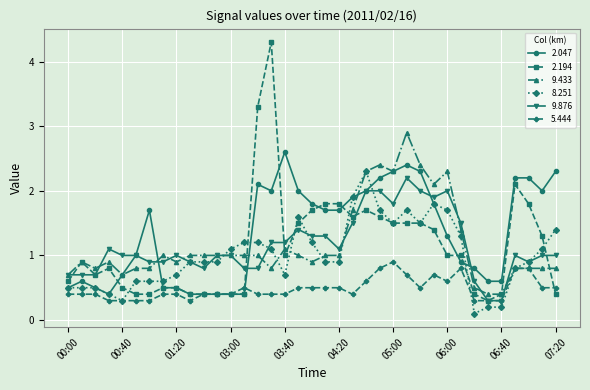

What is the value of the 5.444 point at the 25th from the left?

0.9